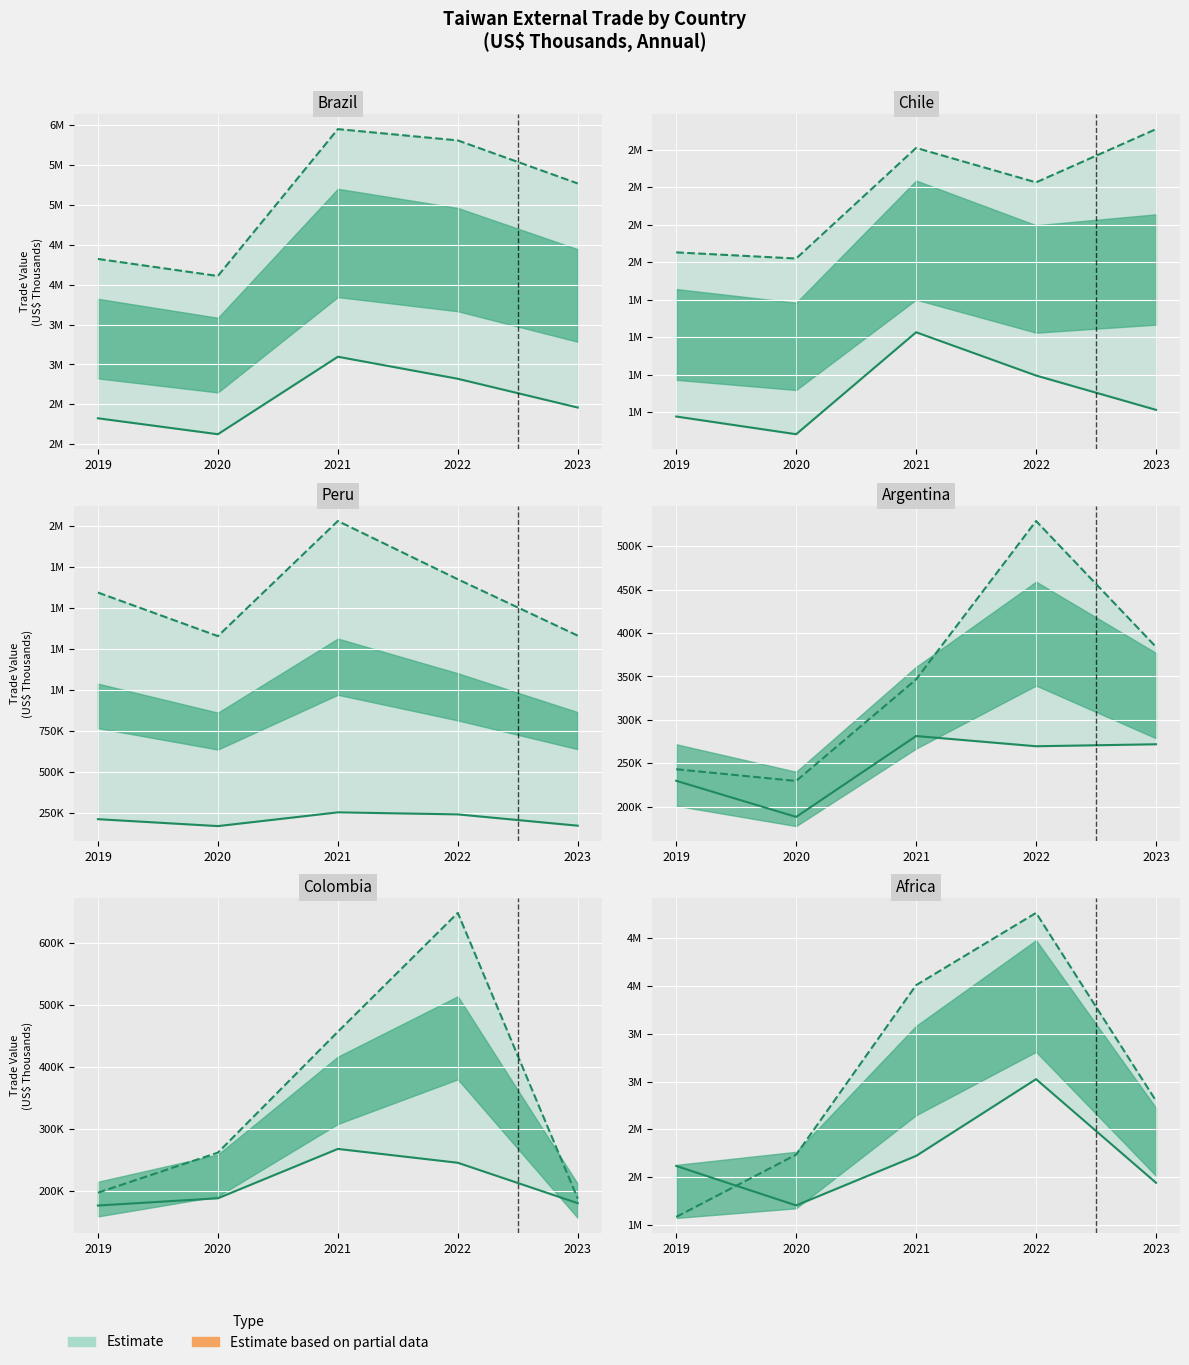

How many categories are shown in the chart?

5